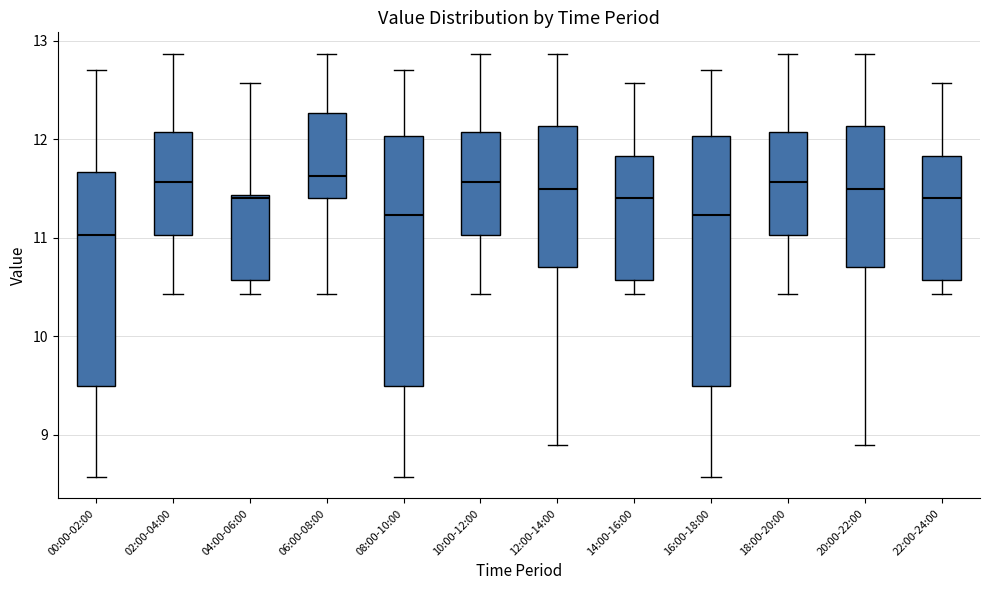

Reading left to right, transcribe this box plot: for each box, give where its median line is, the range the box spans, and where its two whiskers end, as read against the y-axis. The values are not printed on the chart, so give them approximately, as read against the axis.

00:00-02:00: median 11.0, box 9.5 to 11.7, whiskers 8.6 to 12.7
02:00-04:00: median 11.6, box 11.0 to 12.1, whiskers 10.4 to 12.9
04:00-06:00: median 11.4, box 10.6 to 11.4, whiskers 10.4 to 12.6
06:00-08:00: median 11.6, box 11.4 to 12.3, whiskers 10.4 to 12.9
08:00-10:00: median 11.2, box 9.5 to 12.0, whiskers 8.6 to 12.7
10:00-12:00: median 11.6, box 11.0 to 12.1, whiskers 10.4 to 12.9
12:00-14:00: median 11.5, box 10.7 to 12.1, whiskers 8.9 to 12.9
14:00-16:00: median 11.4, box 10.6 to 11.8, whiskers 10.4 to 12.6
16:00-18:00: median 11.2, box 9.5 to 12.0, whiskers 8.6 to 12.7
18:00-20:00: median 11.6, box 11.0 to 12.1, whiskers 10.4 to 12.9
20:00-22:00: median 11.5, box 10.7 to 12.1, whiskers 8.9 to 12.9
22:00-24:00: median 11.4, box 10.6 to 11.8, whiskers 10.4 to 12.6